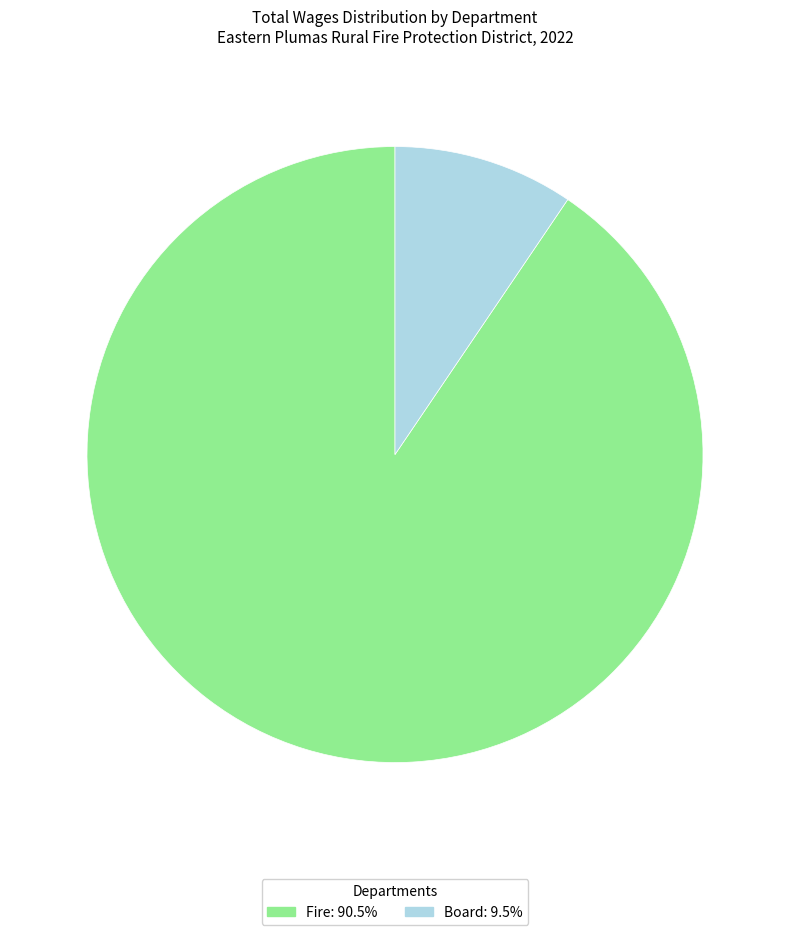

Do Board and Fire together represent more than half of the pie?

Yes